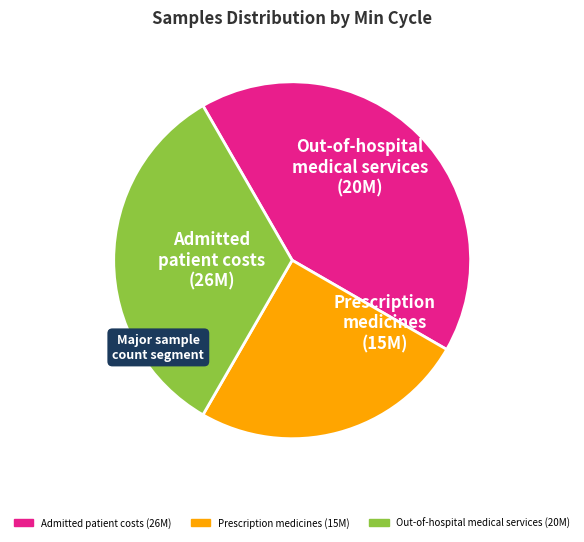

Is there any slice that represents more than half of the pie?

No